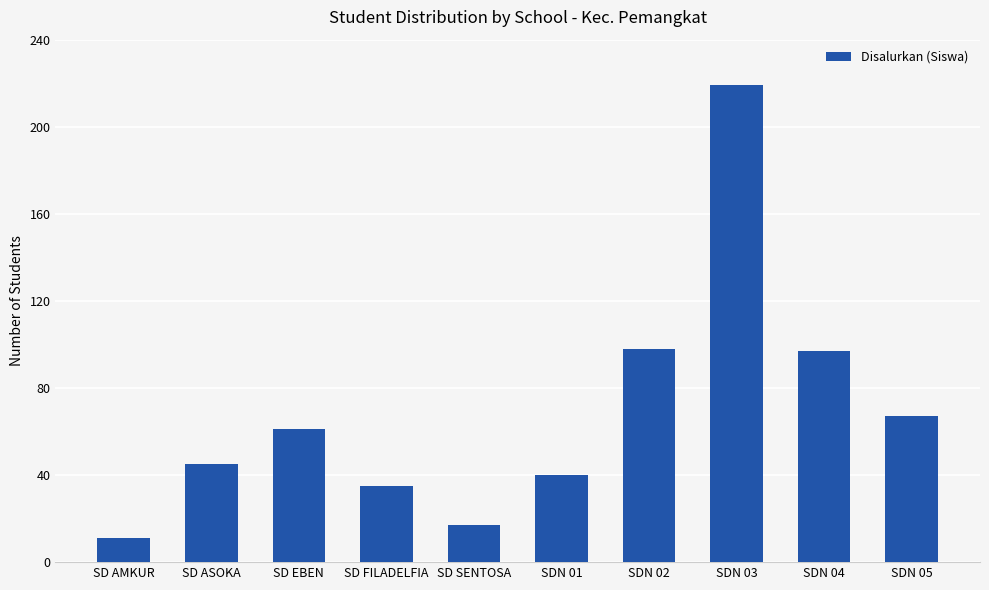

How many data points are less than 61?

5